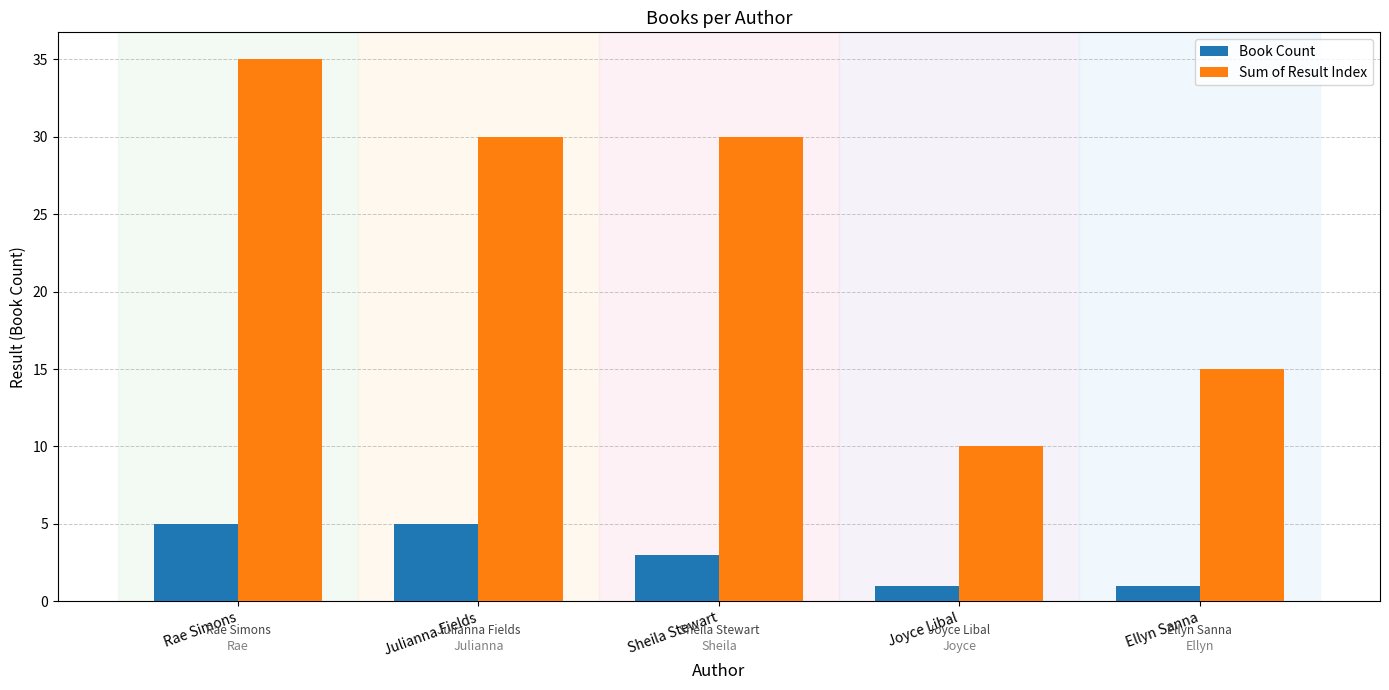

Which series changed the most between Joyce Libal and Ellyn Sanna?

Sum of Result Index